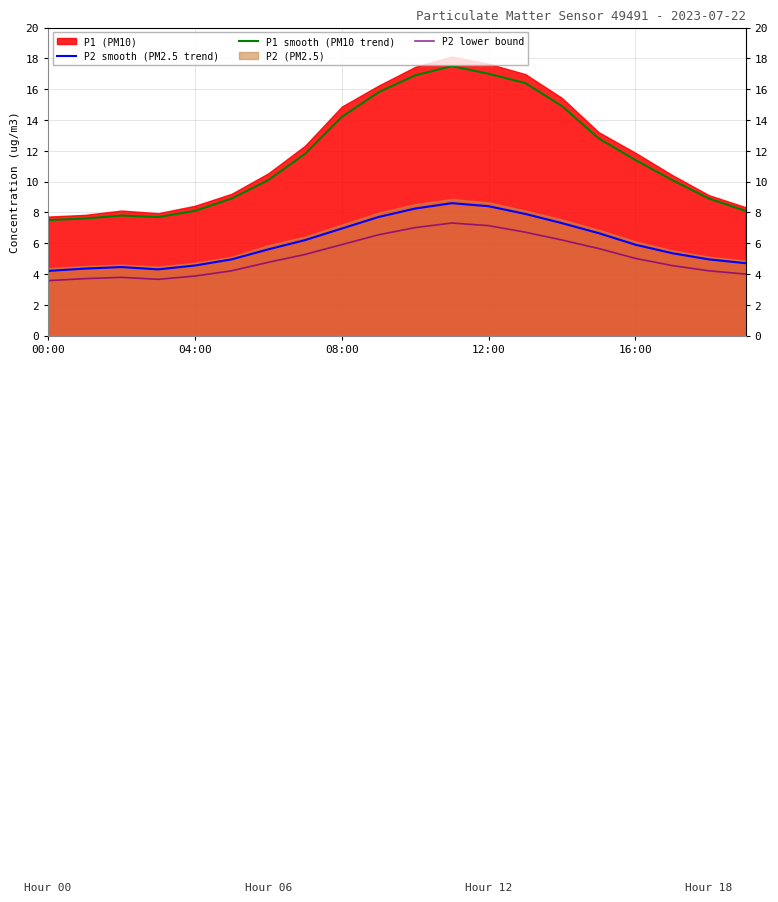

Reading left to right, what are all the values shown in this chart?

P2 smooth (PM2.5 trend): 4.2	4.3	4.5	4.3	4.5	5.0	5.6	6.2	7.0	7.7	8.2	8.6	8.4	7.9	7.3	6.7	5.9	5.3	5.0	4.7
P1 smooth (PM10 trend): 7.5	7.6	7.8	7.7	8.1	8.9	10.1	11.8	14.2	15.8	16.9	17.5	17.0	16.4	14.9	12.8	11.4	10.1	8.9	8.1
P2 lower bound: 3.6	3.7	3.8	3.7	3.9	4.2	4.8	5.3	5.9	6.5	7.0	7.3	7.1	6.7	6.2	5.7	5.0	4.5	4.2	4.0